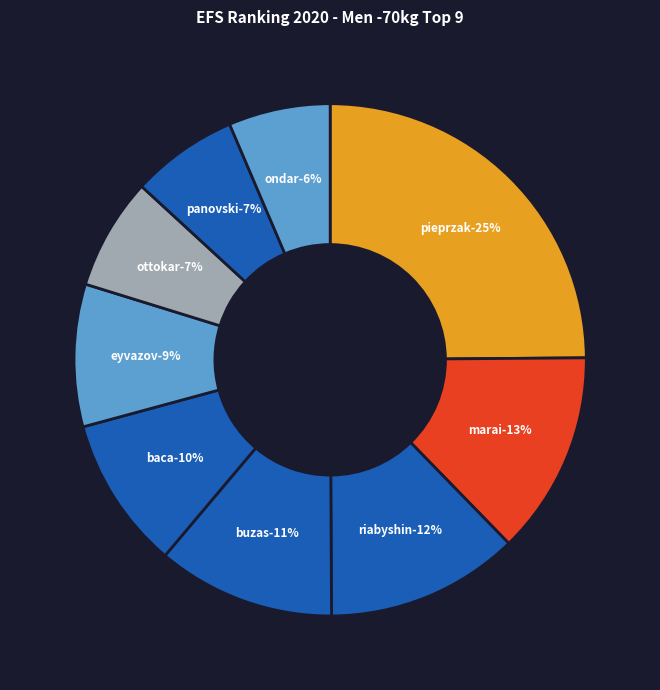

The MARAI, Kende slice represents 13% of the pie. True or false?

True